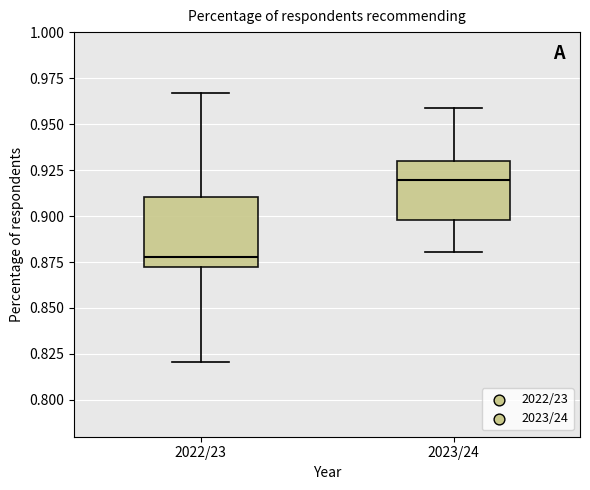

Comparing the boxes themselves (not the whiskers), which one is the tallest?

2022/23